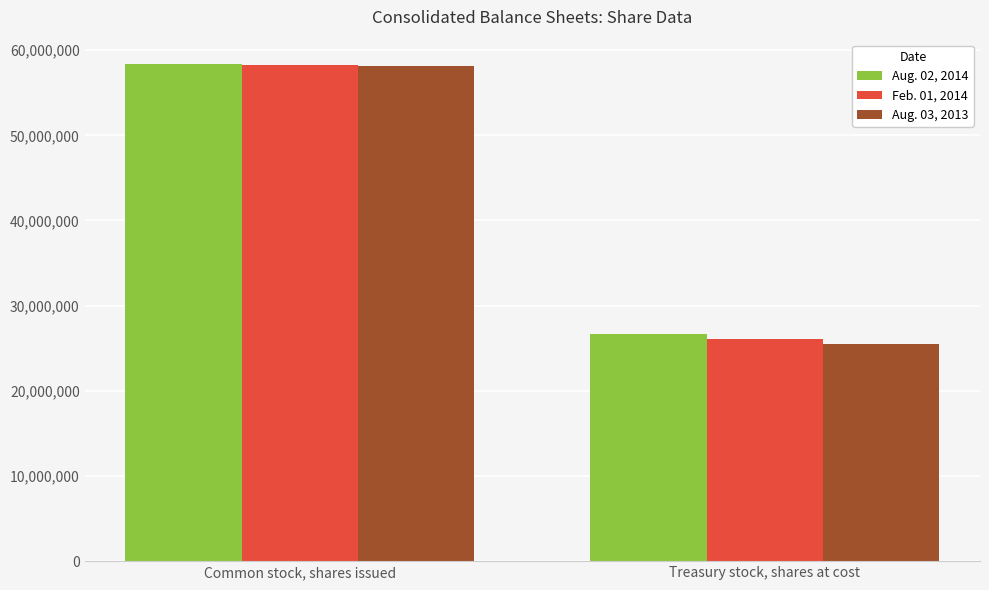

What is the sum of the Aug. 02, 2014 values at Common stock, shares issued and Treasury stock, shares at cost?

84954948